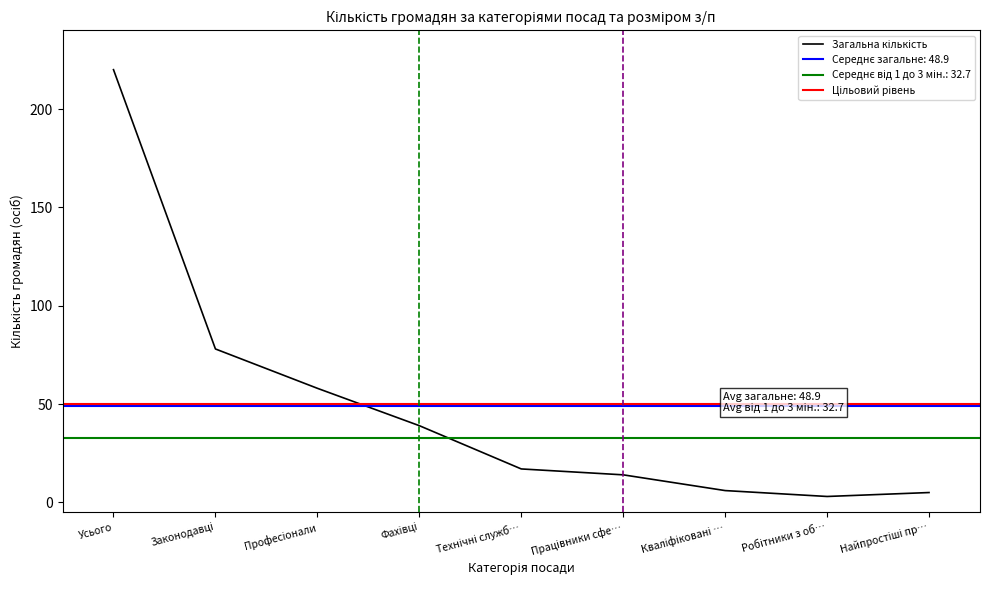

What is the sum of all Загальна кількість values?

440